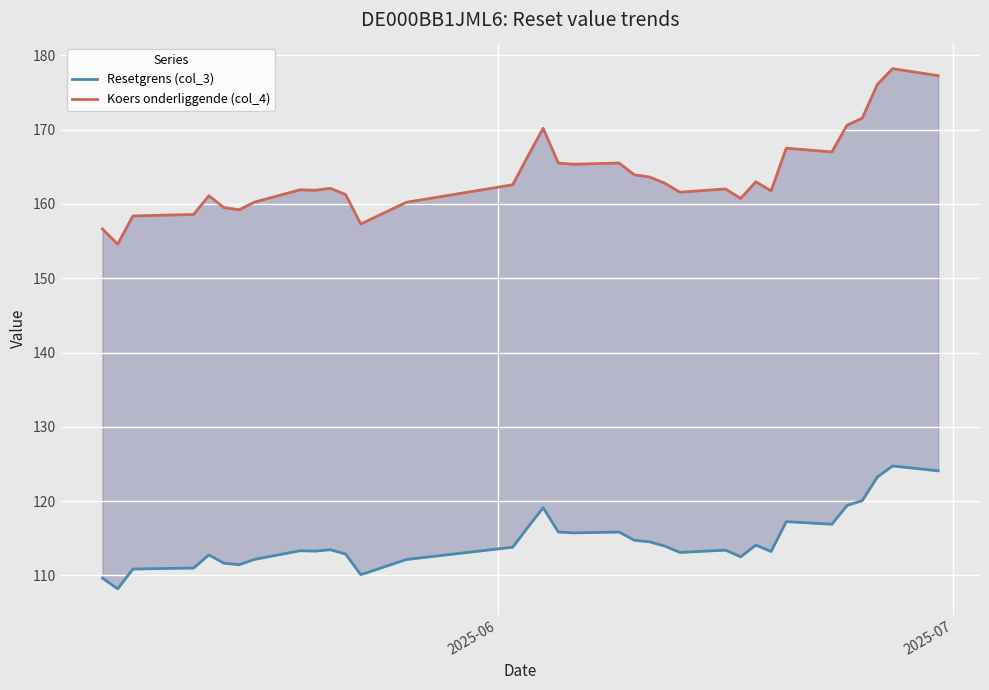

How many lines are shown in the chart?

2